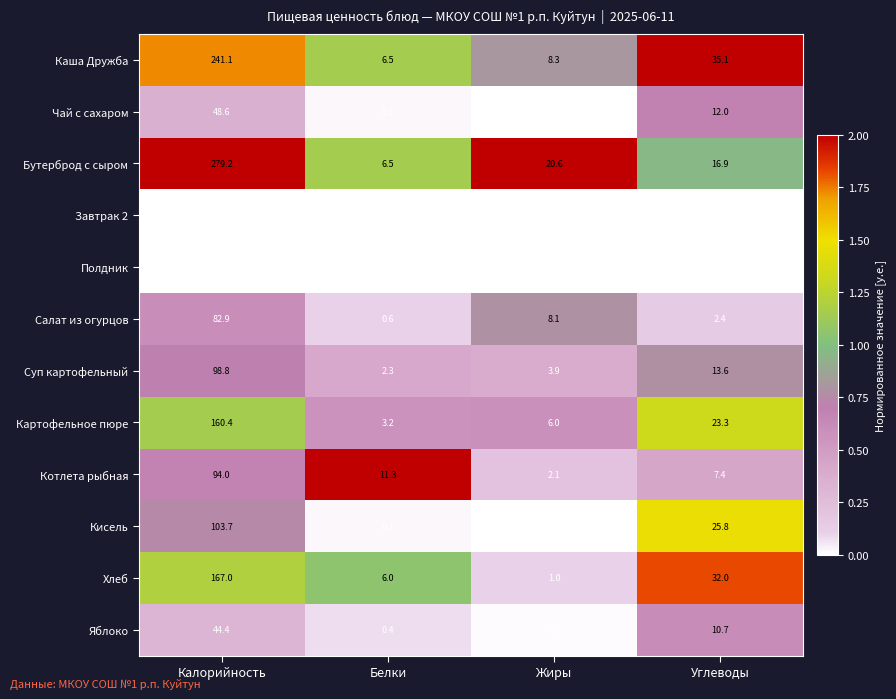

Which category has the lowest value in the Яблоко series?

Жиры